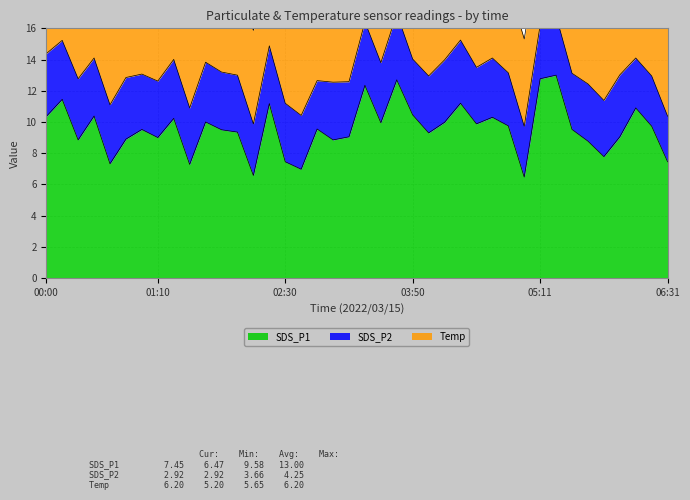

The Temp series shows 2.7 at 03:40. True or false?

False